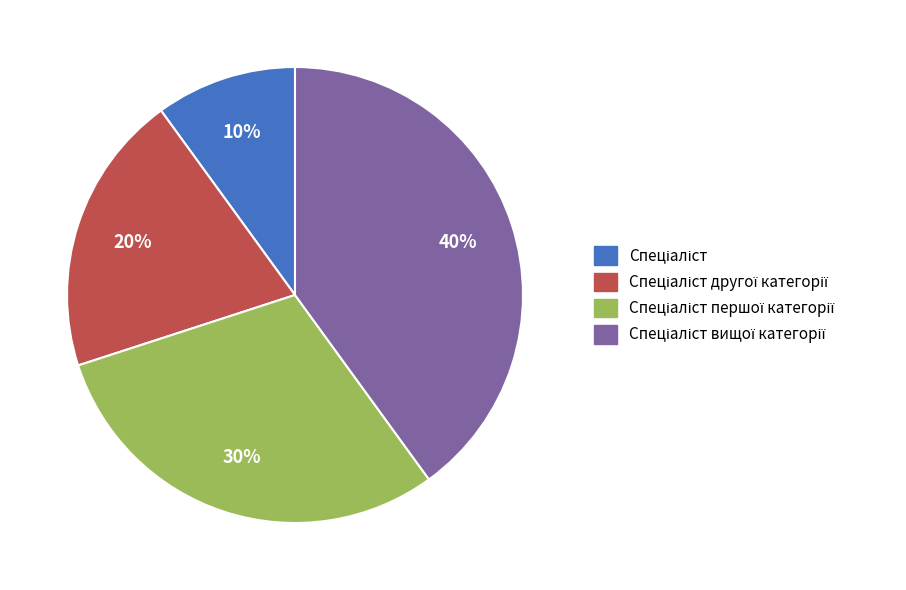

To the nearest percent, what is the difference between the largest and smallest slice percentages?

30%